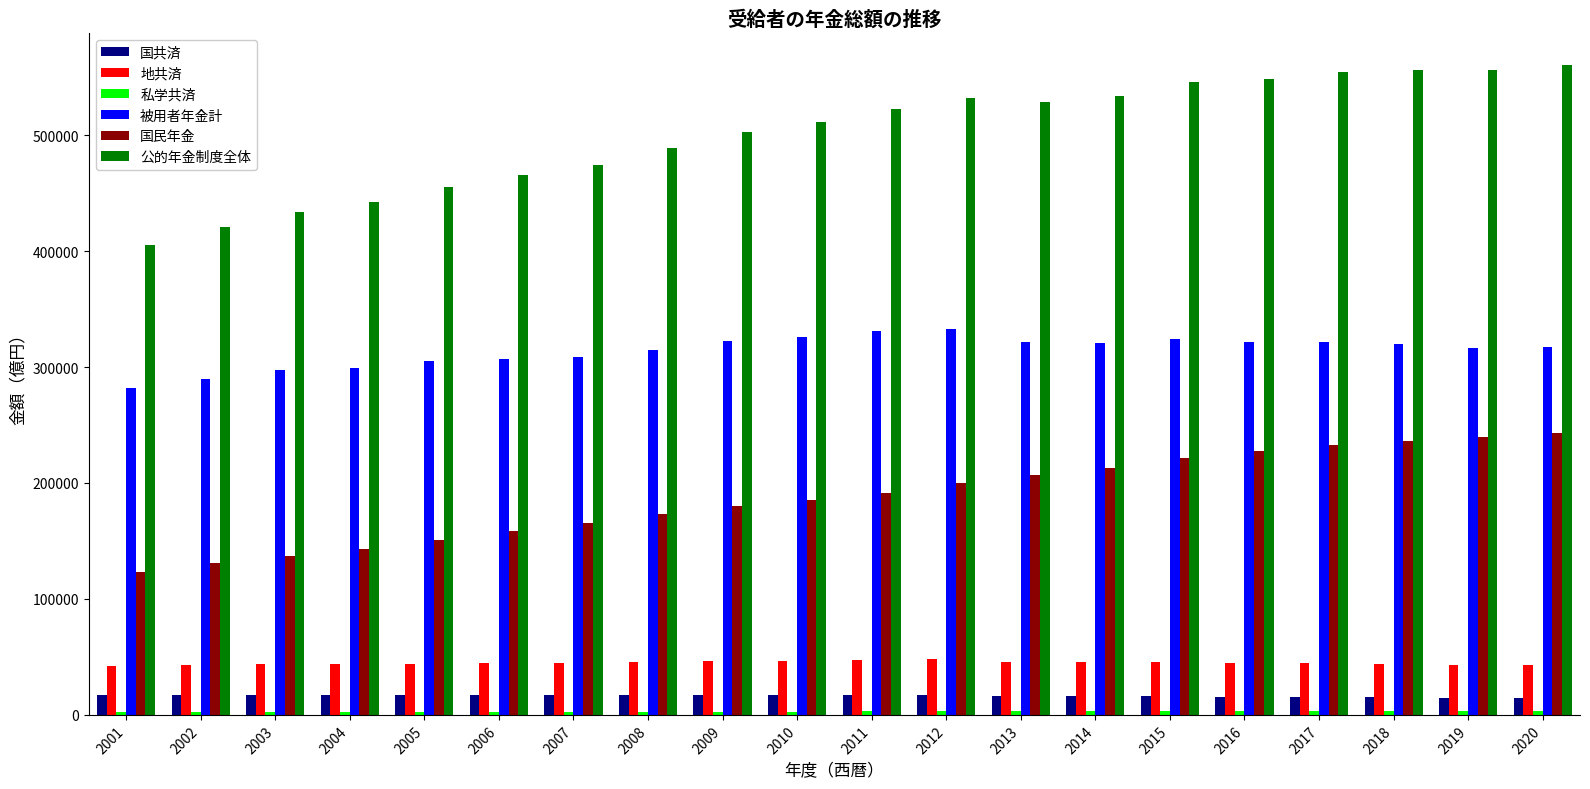

Between 2005 and 2015, which series saw the biggest shift?

公的年金制度全体